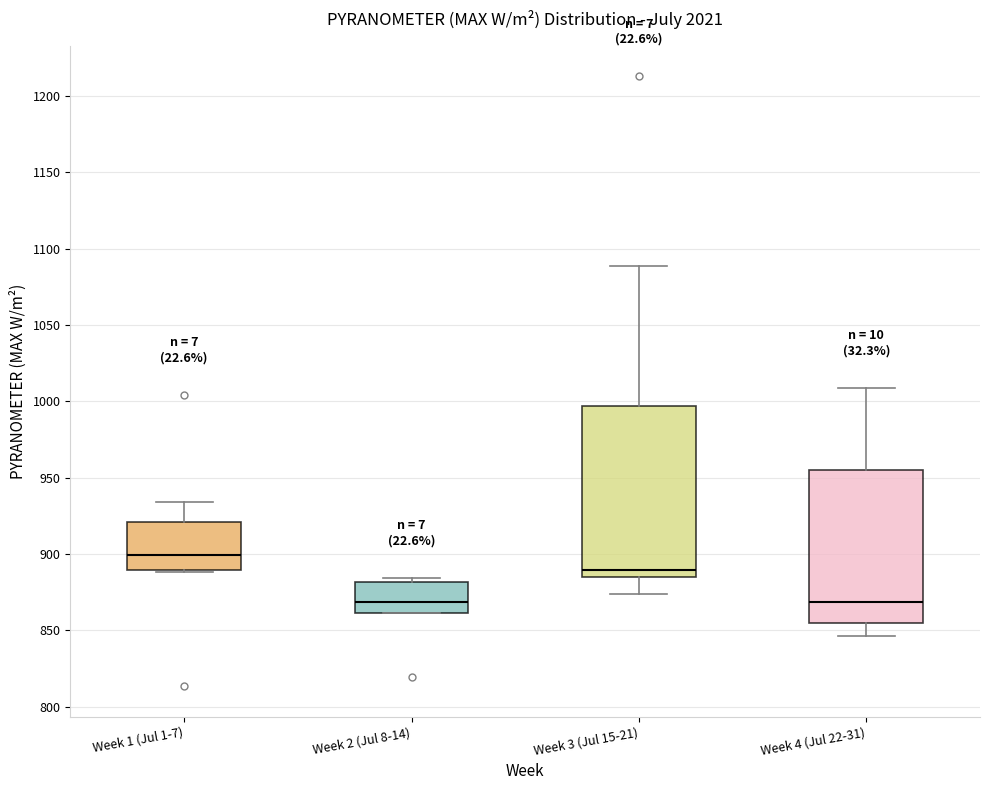

Which box is the tallest, from its lower edge to its upper edge?

Week 3 (Jul 15-21)